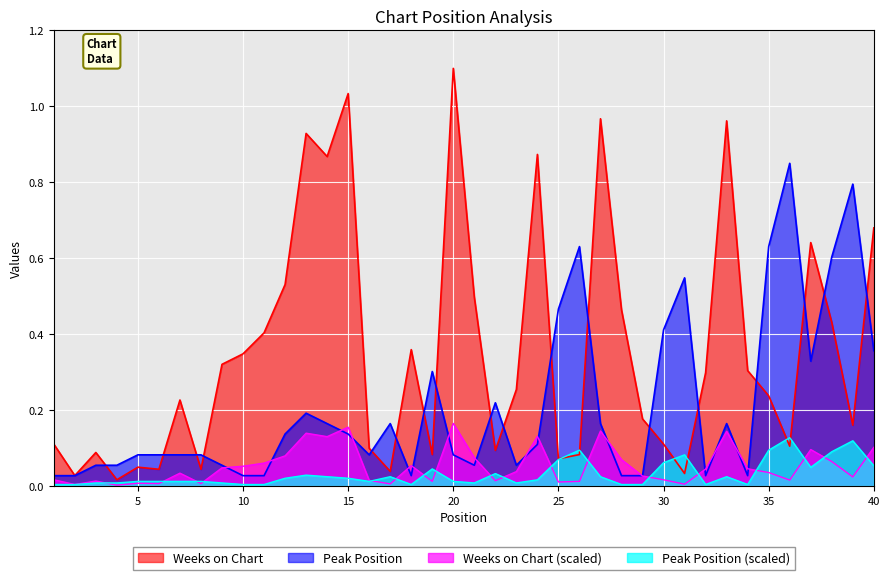

Which label corresponds to the largest value in the chart?

20